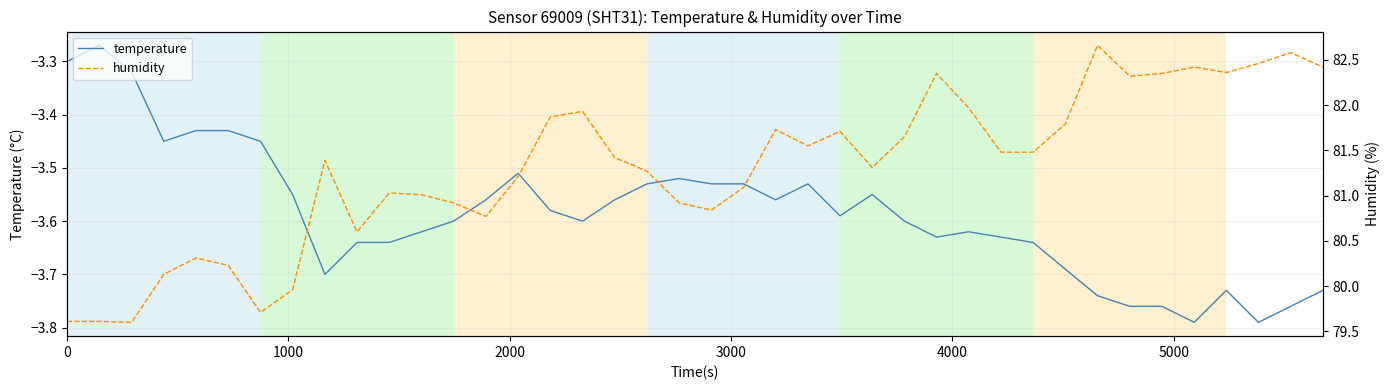

What is the difference between the maximum and minimum values in the temperature series?

0.5